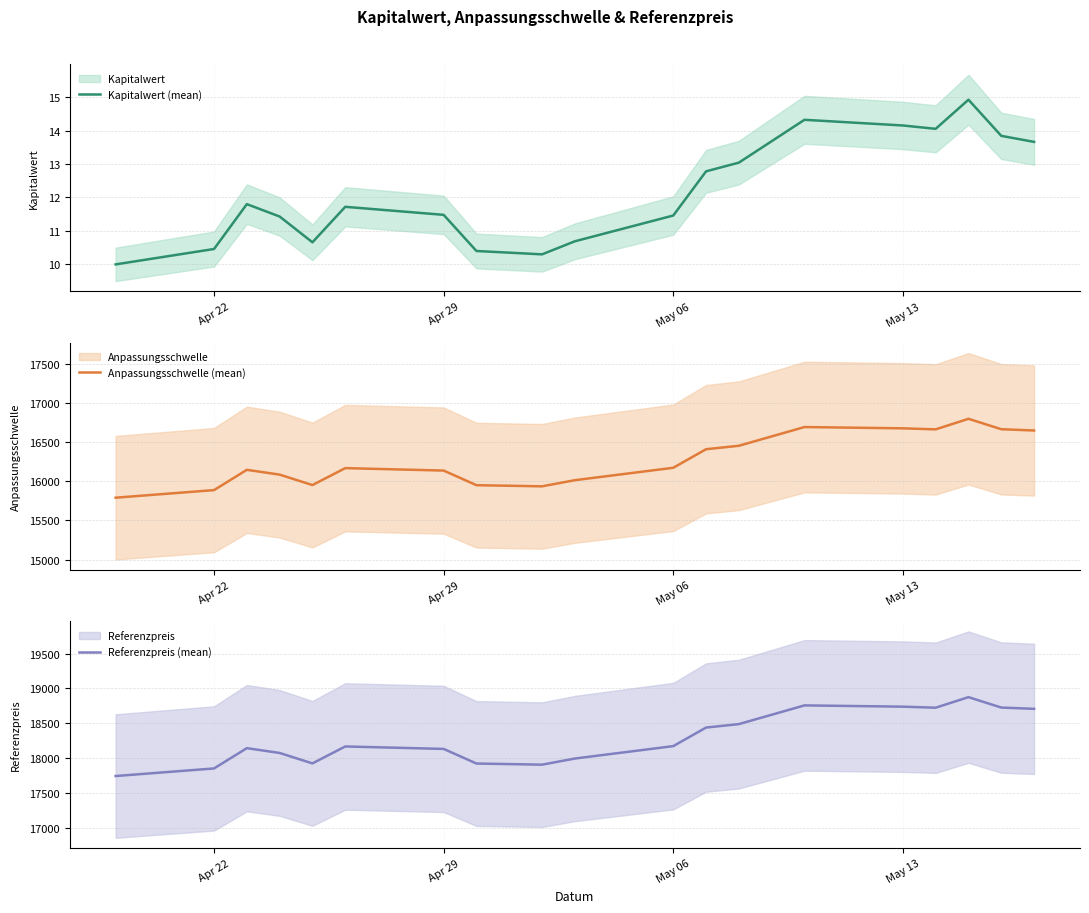

True or false: Anpassungsschwelle (mean) and Referenzpreis (mean) cross at least once.

False